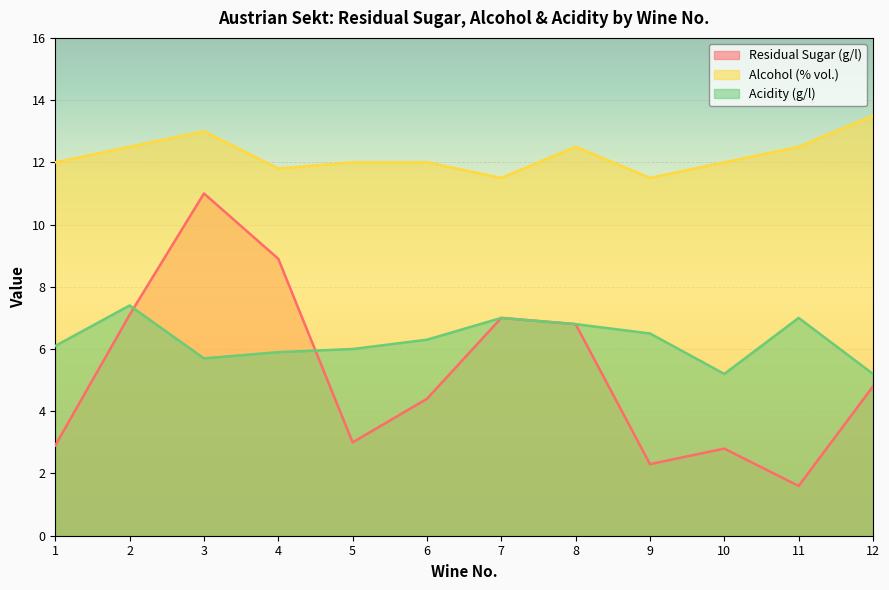

What is the value of the Residual Sugar (g/l) point at the 6th from the left?

4.4